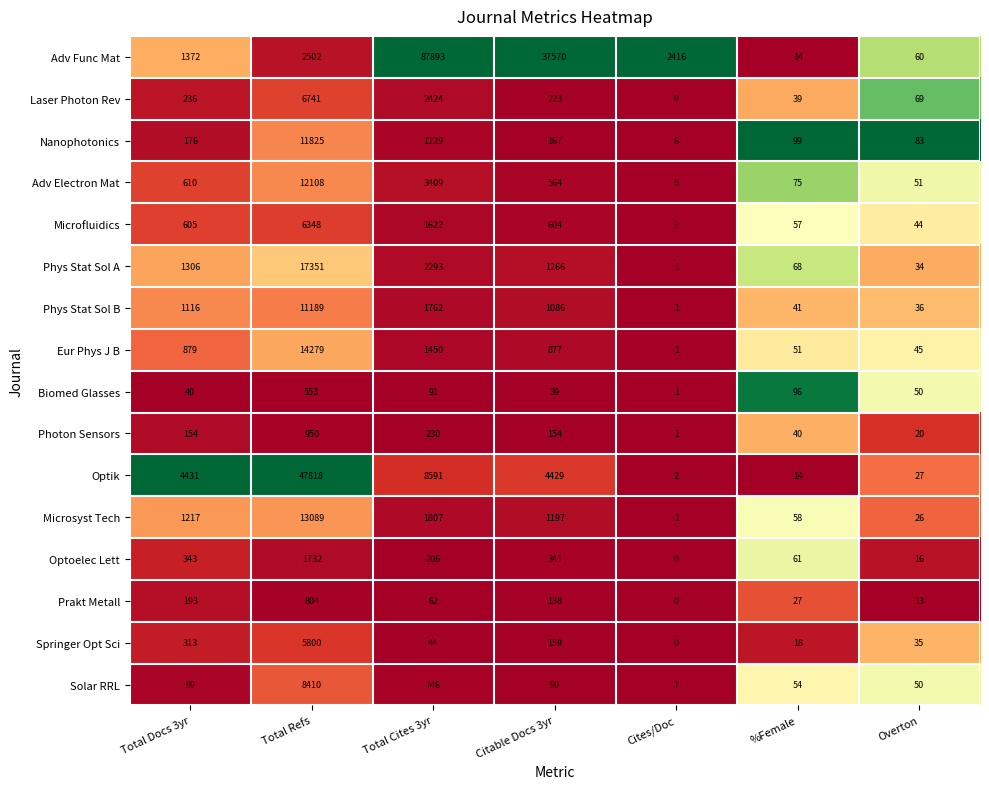

Between Cites/Doc and %Female, which series saw the biggest shift?

Adv Func Mat